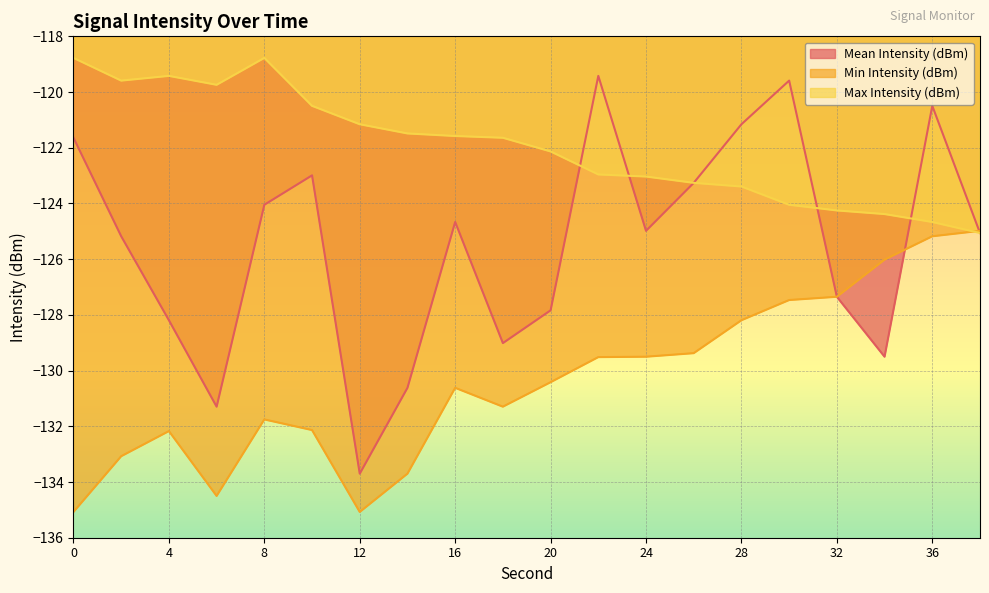

Where is the first local maximum for Max Intensity (dBm)?

4